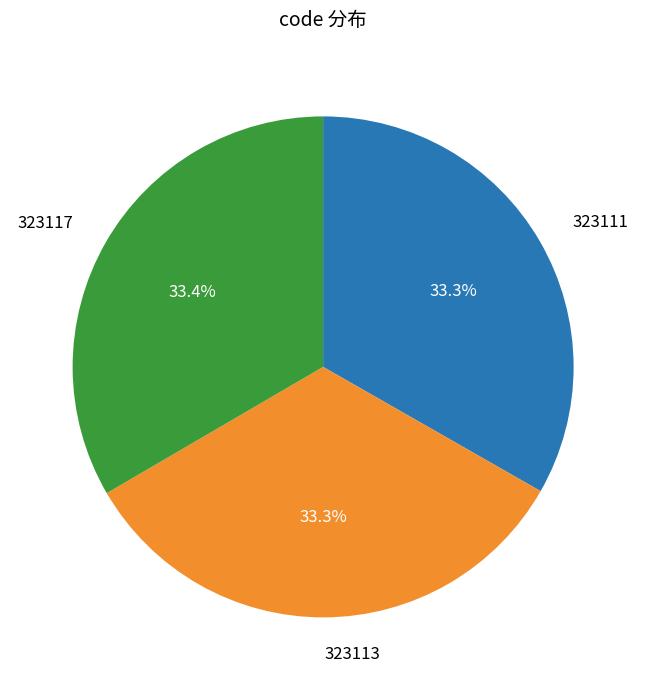

Does any single category account for the majority?

No